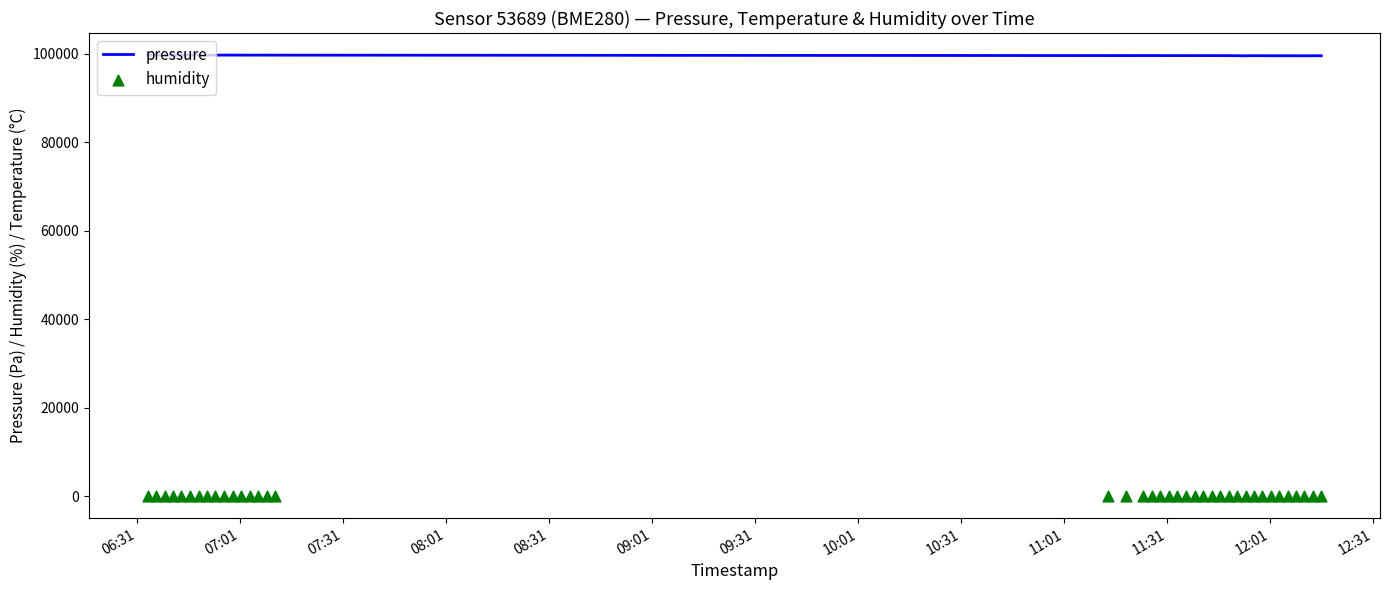

What is the maximum value for pressure?

99724.0